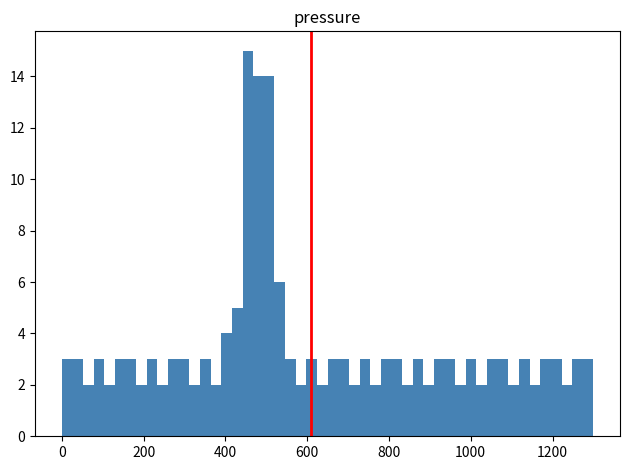

Read against the x-axis, roughly where is the centre of the tallest bar?

460